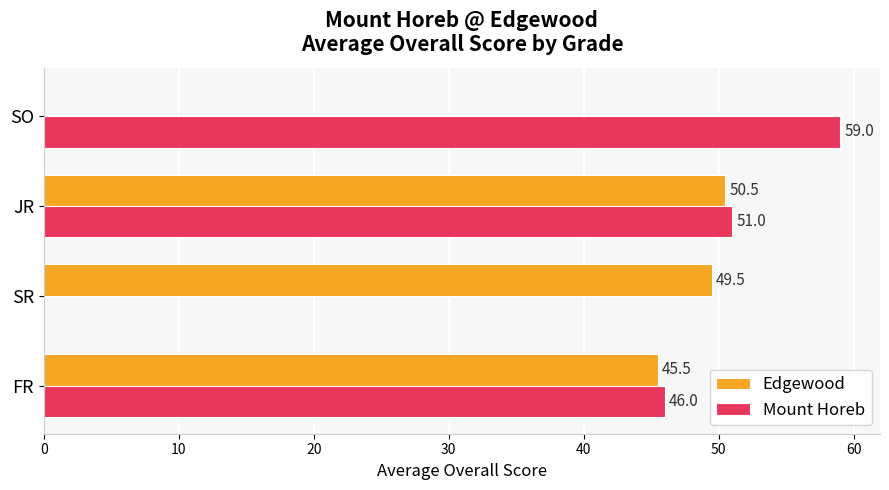

What is the maximum value for Mount Horeb?

59.0